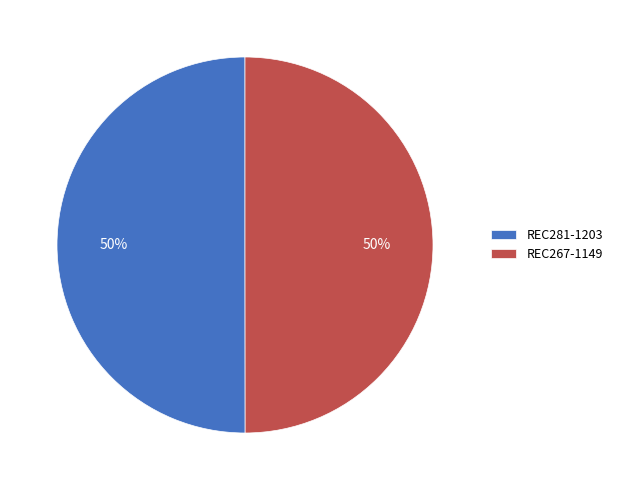

Is the sum of REC267-1149 and REC281-1203 greater than half?

Yes